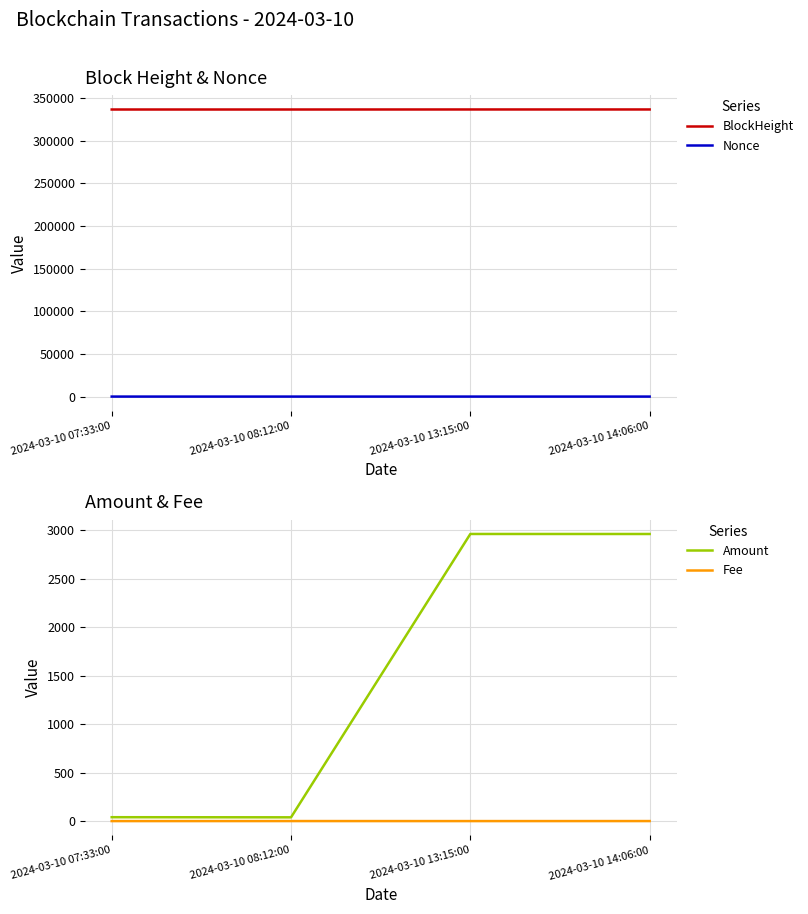

What is the difference between the second highest and second lowest values in the Amount series?

2919.7